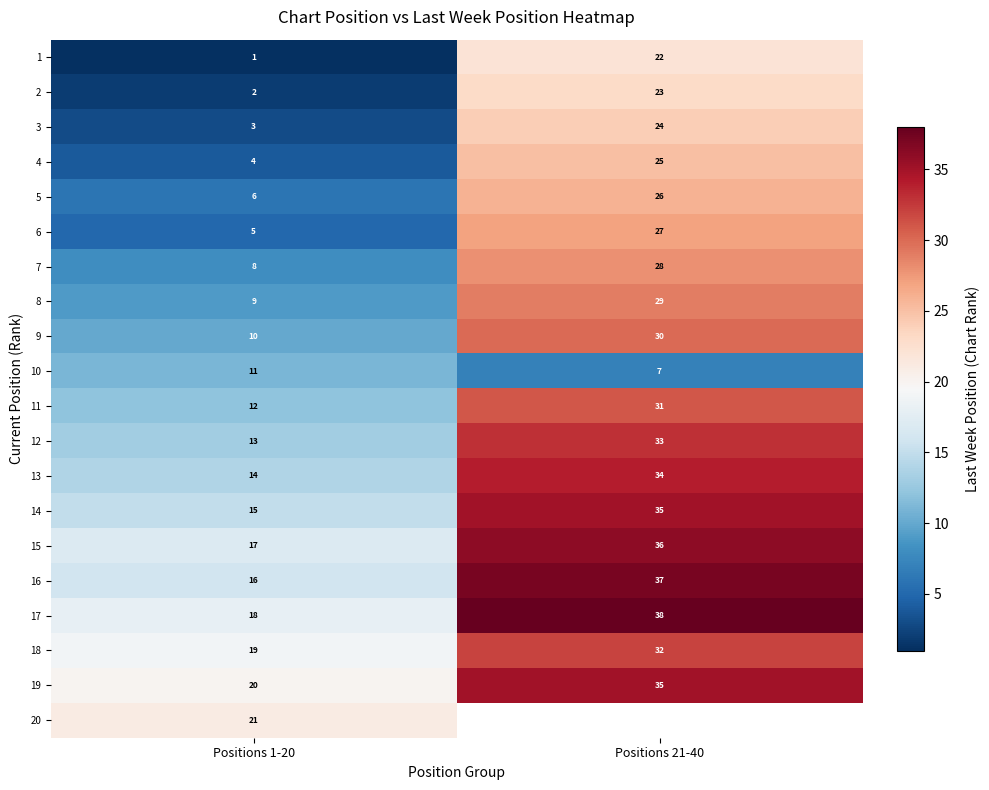

What is the spread (max minus min) of values at Positions 1-20?

20